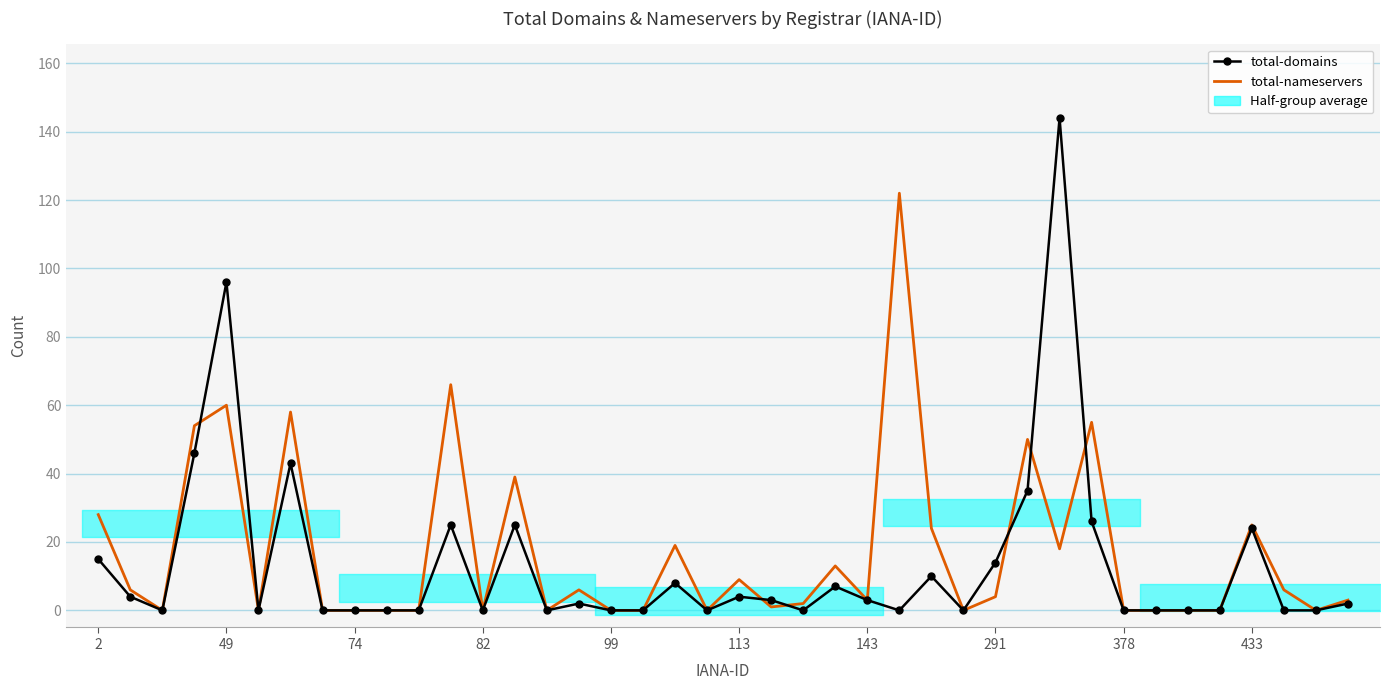

Reading left to right, transcribe all the data shown in this chart.

total-domains: 15	4	0	46	96	0	43	0	0	0	0	25	0	25	0	2	0	0	8	0	4	3	0	7	3	0	10	0	14	35	144	26	0	0	0	0	24	0	0	2
total-nameservers: 28	6	0	54	60	0	58	0	0	0	0	66	0	39	0	6	0	0	19	0	9	1	2	13	3	122	24	0	4	50	18	55	0	0	0	0	25	6	0	3